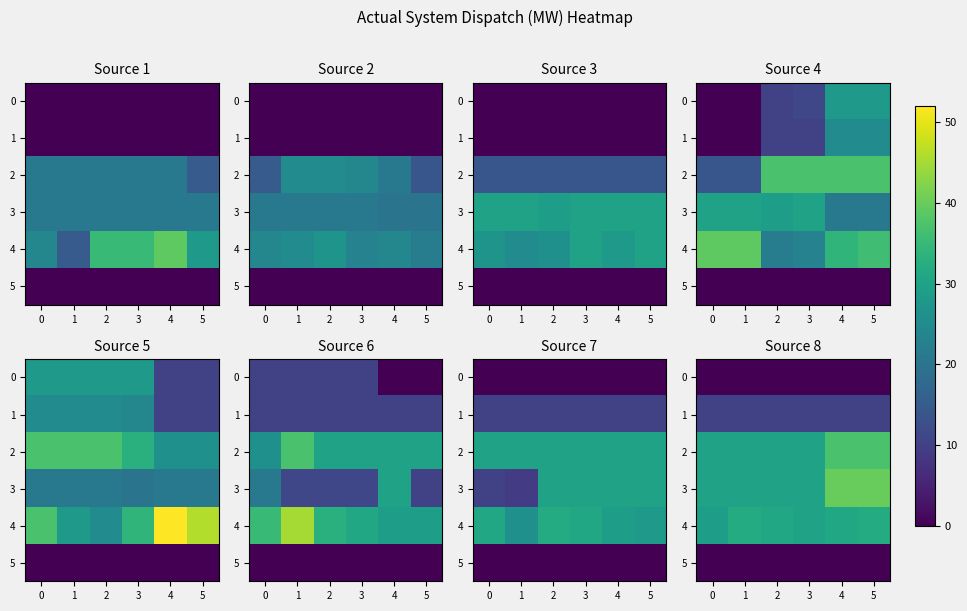

At 3, list the series in order from smallest to largest.

0, 5, 1, 2, 3, 4